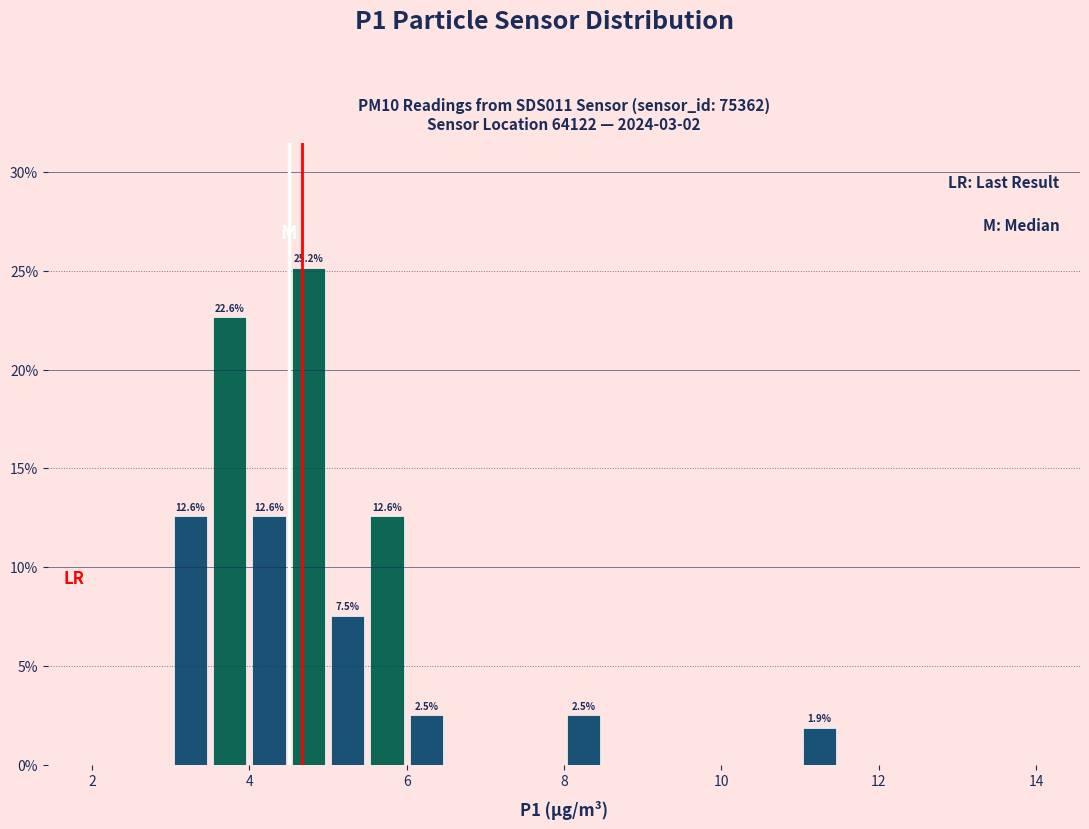

Read against the x-axis, roughly where is the centre of the tallest bar?

4.8